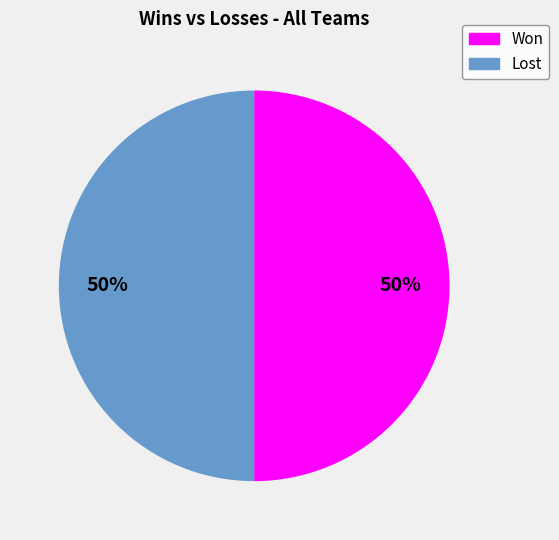

Count the number of slices in the pie.

2